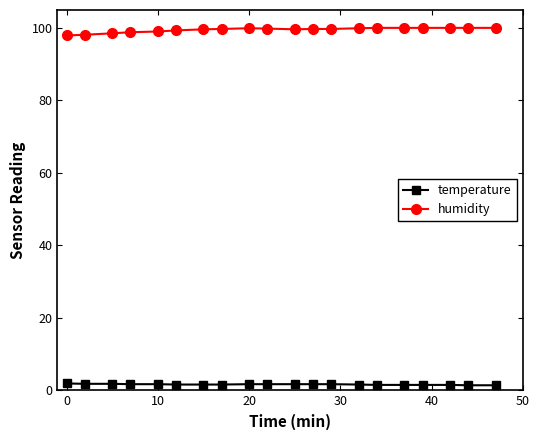

What is the value of the humidity point at the 1st from the left?

97.8